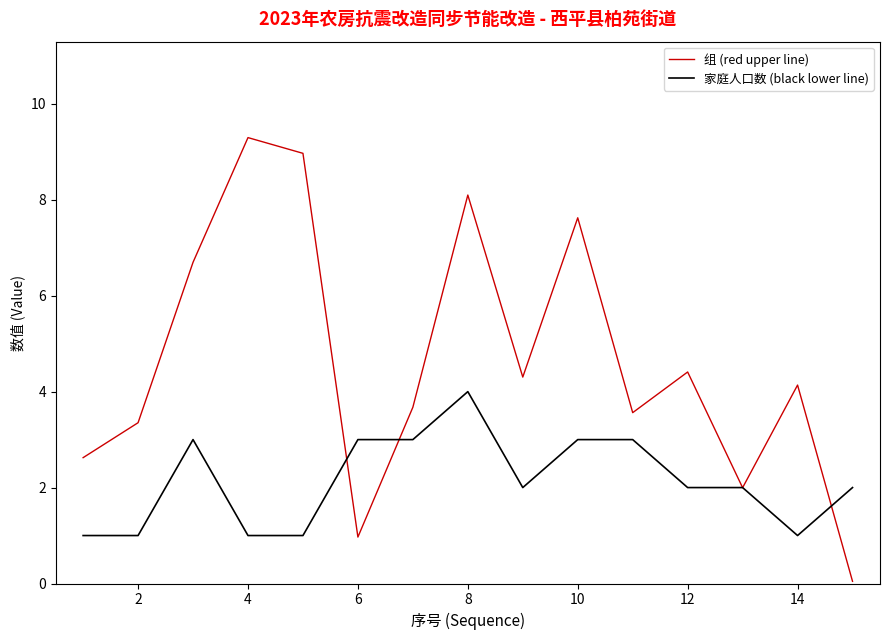

List the series in order of their peak value, lowest first.

家庭人口数 (black lower line), 组 (red upper line)